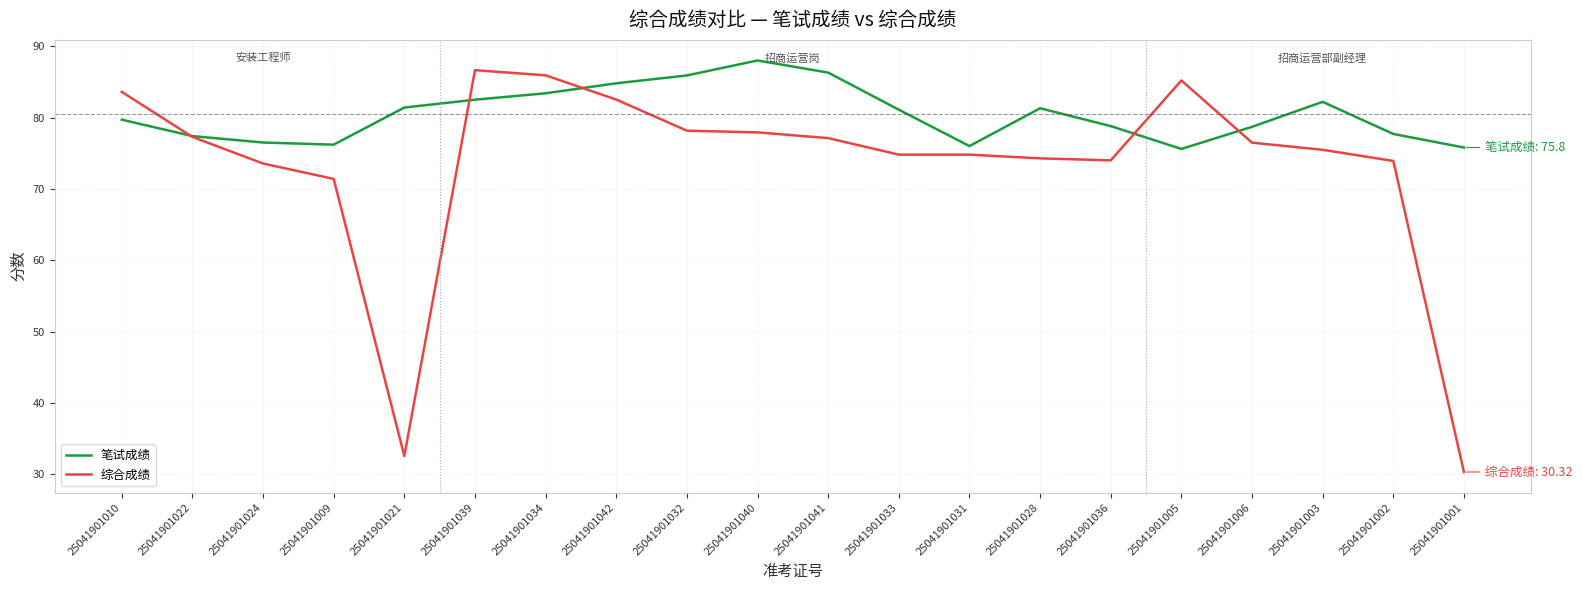

At how many categories does at least one series exceed 66?

20